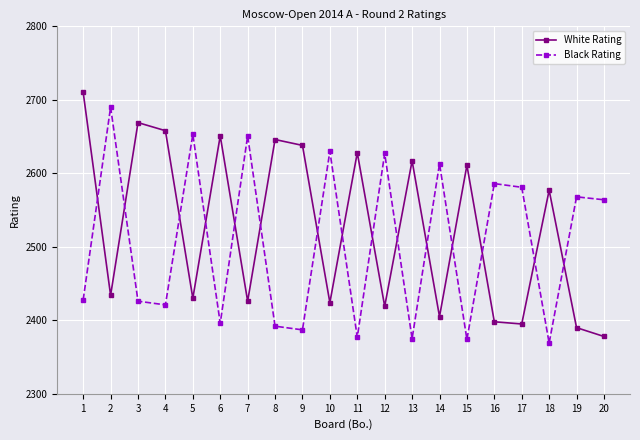

What is the value of the White Rating point at the 14th from the left?

2405